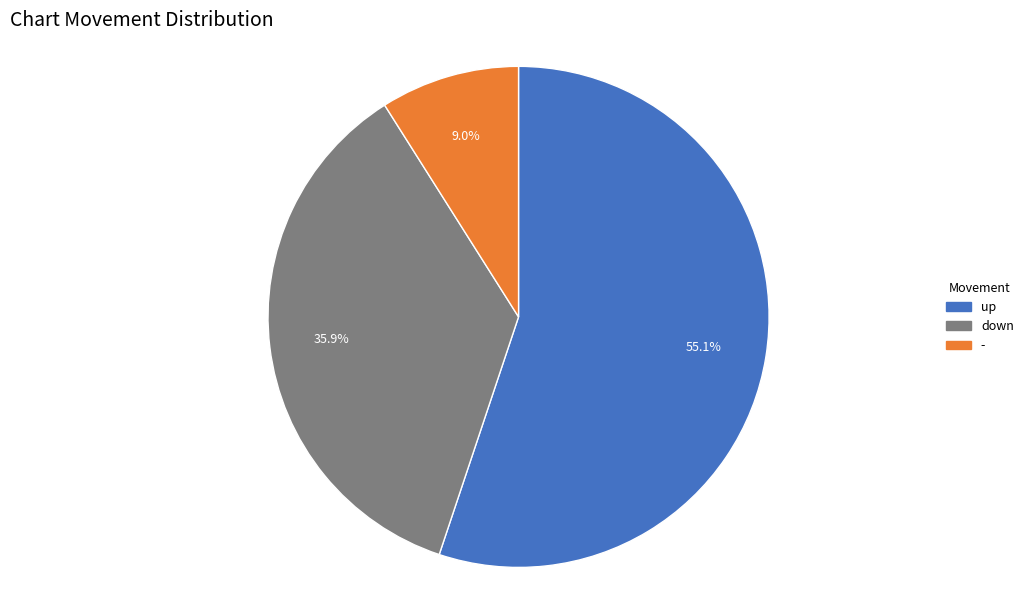

True or false: up accounts for 45% of the total.

False